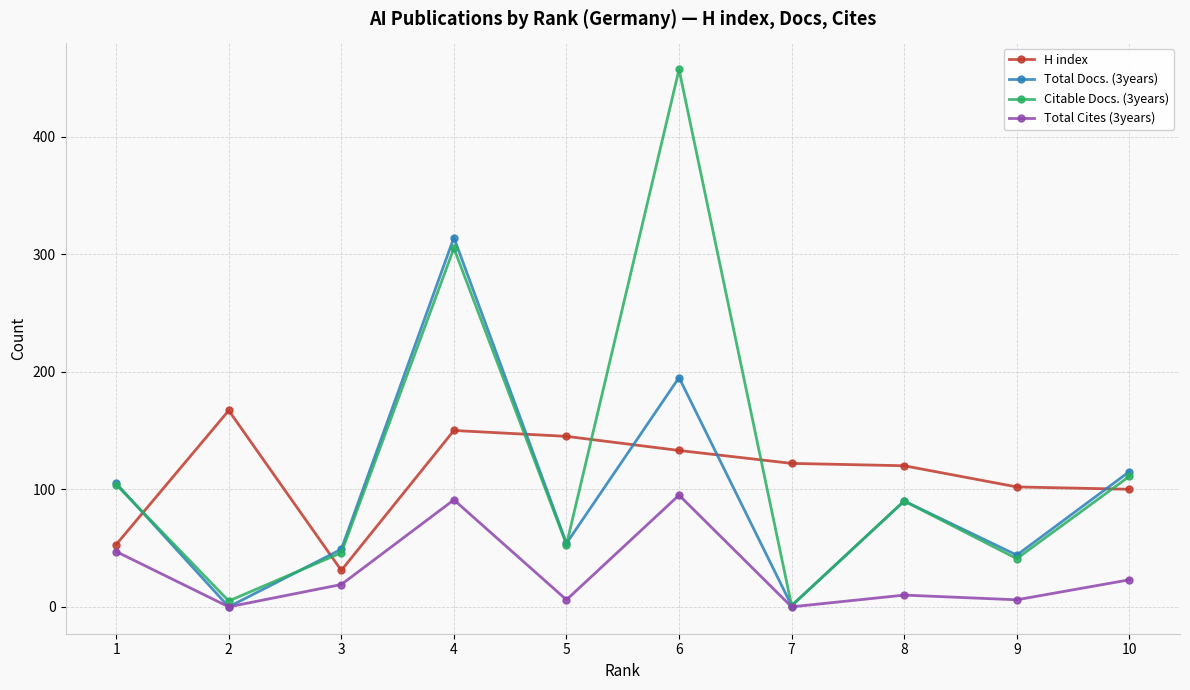

Is this an area chart (filled region under the line)?

No